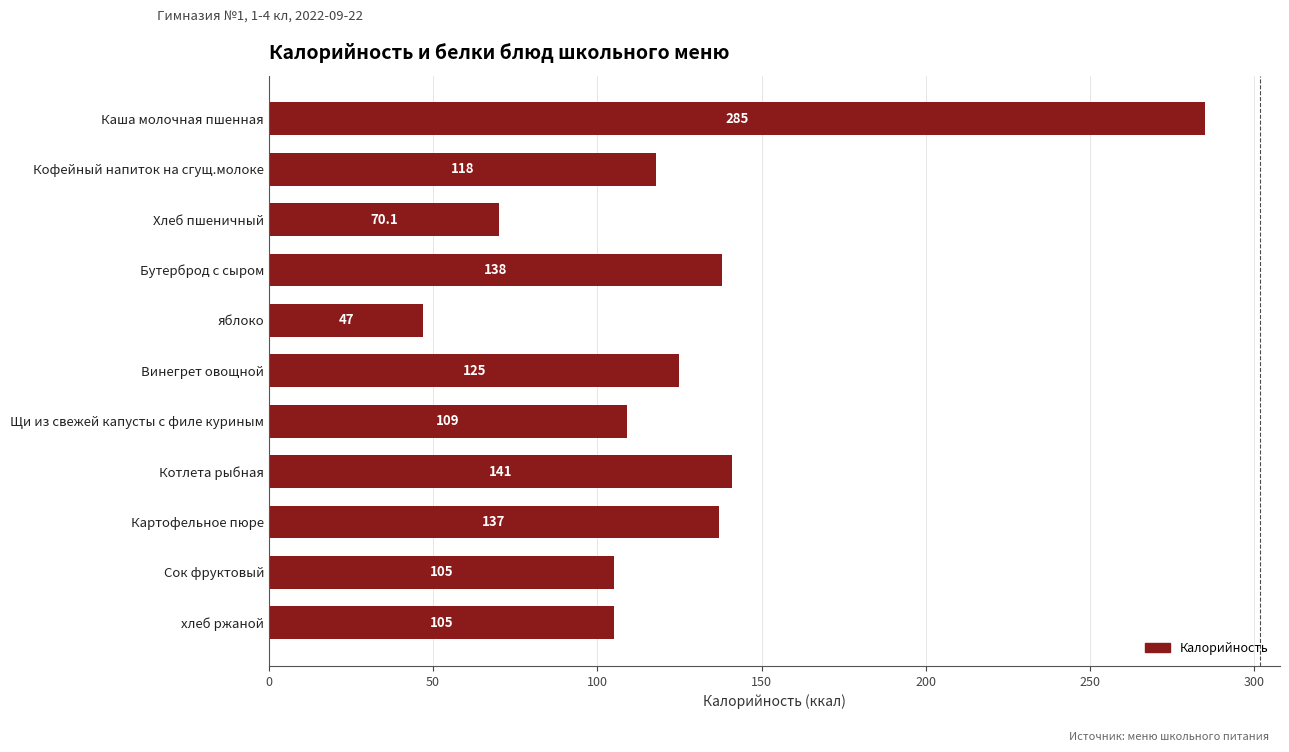

The chart shows a value of 105.0 at Сок фруктовый. True or false?

True